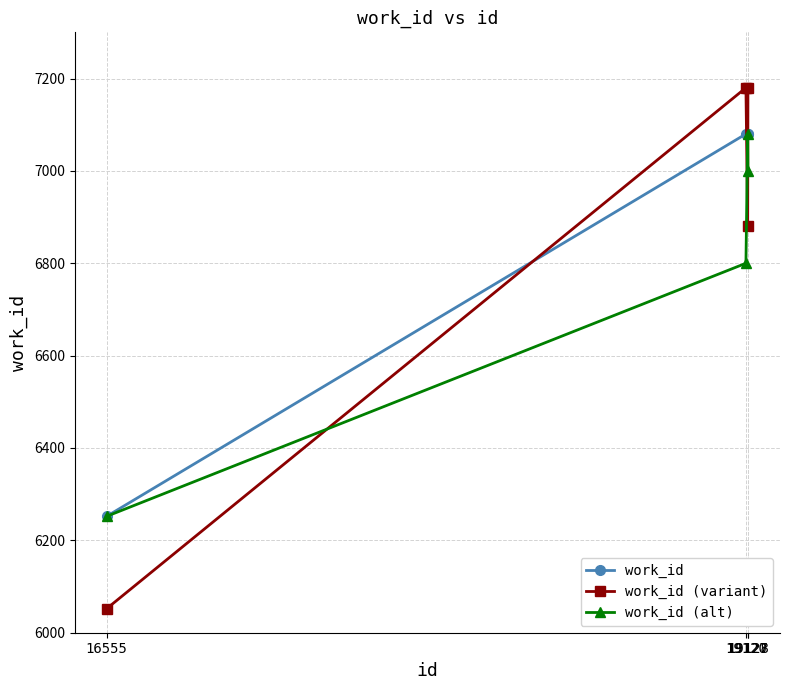

What is the minimum value shown in the chart?

6052